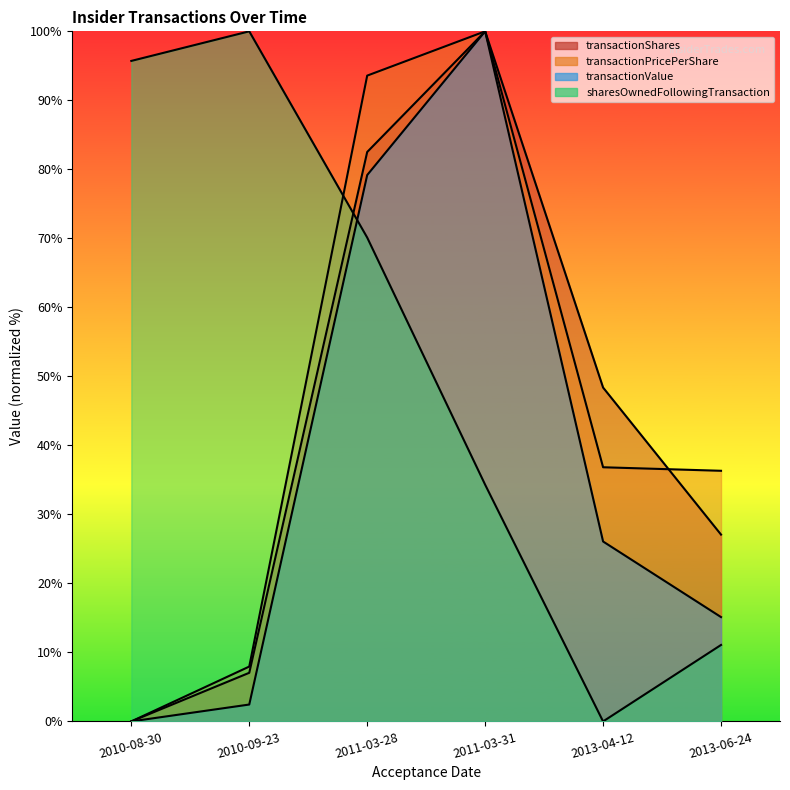

Count the number of categories in the chart.

6